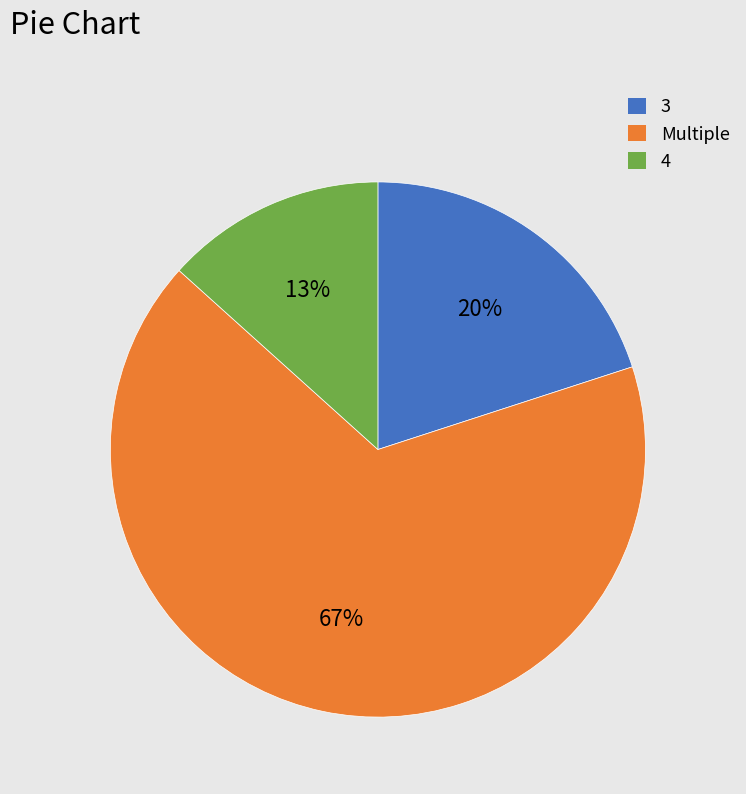

How many slices are in this pie chart?

3